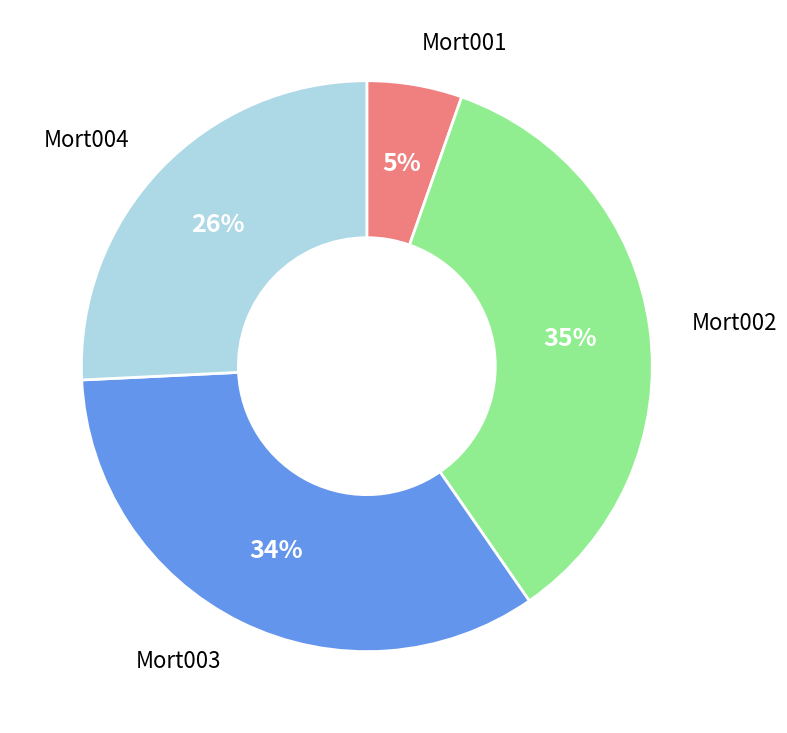

Is Mort003 the majority of the pie?

No